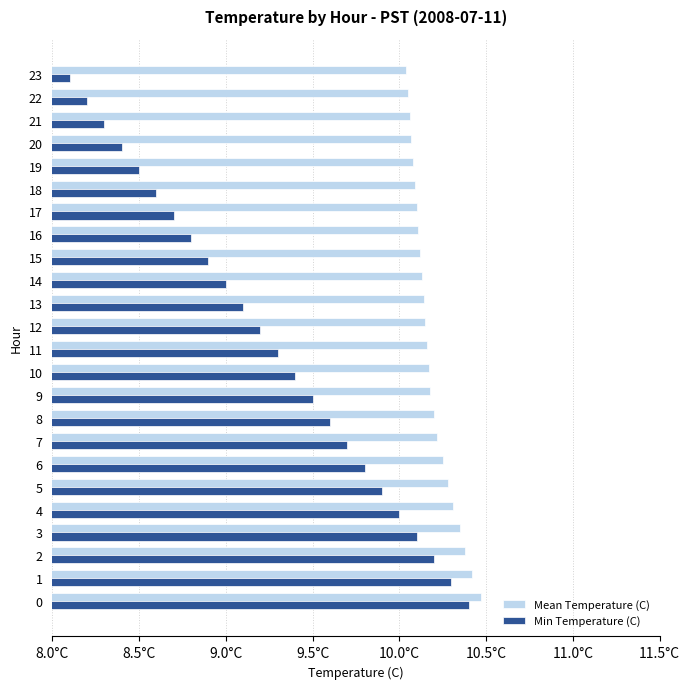

The Mean Temperature (C) series shows 10.2 at 12. True or false?

True